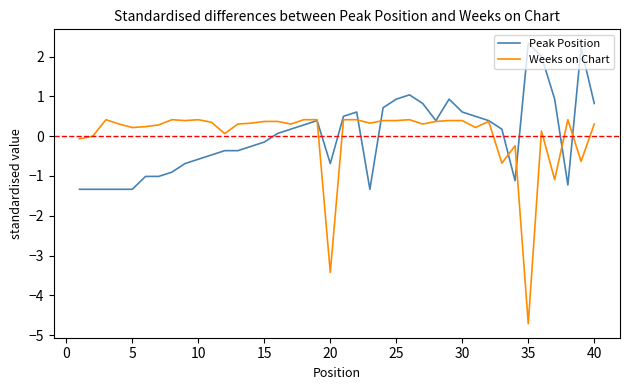

True or false: Weeks on Chart has more than 2 points higher than both neighbors.

True